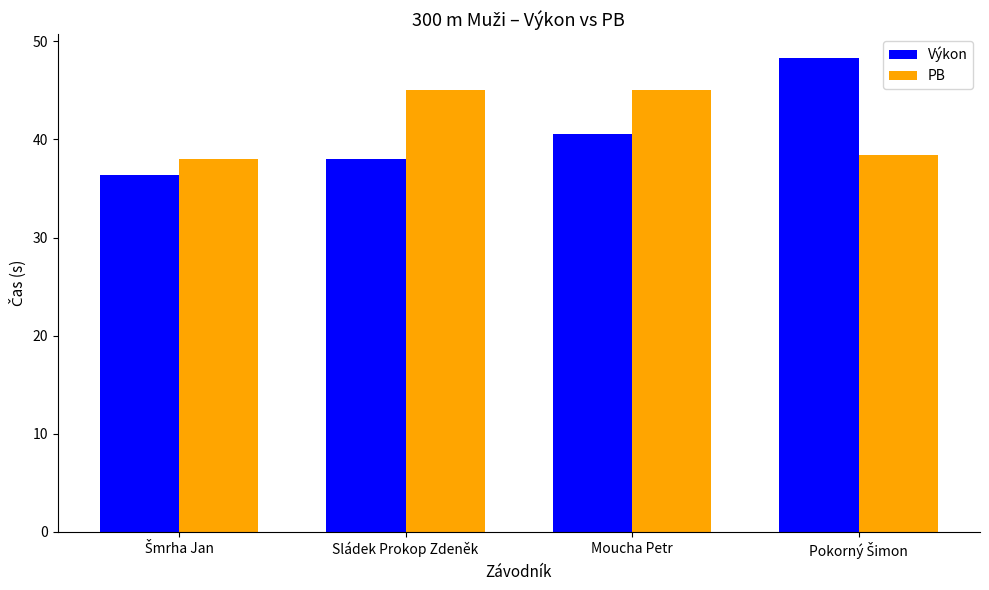

What are all the series names shown in the legend?

Výkon, PB